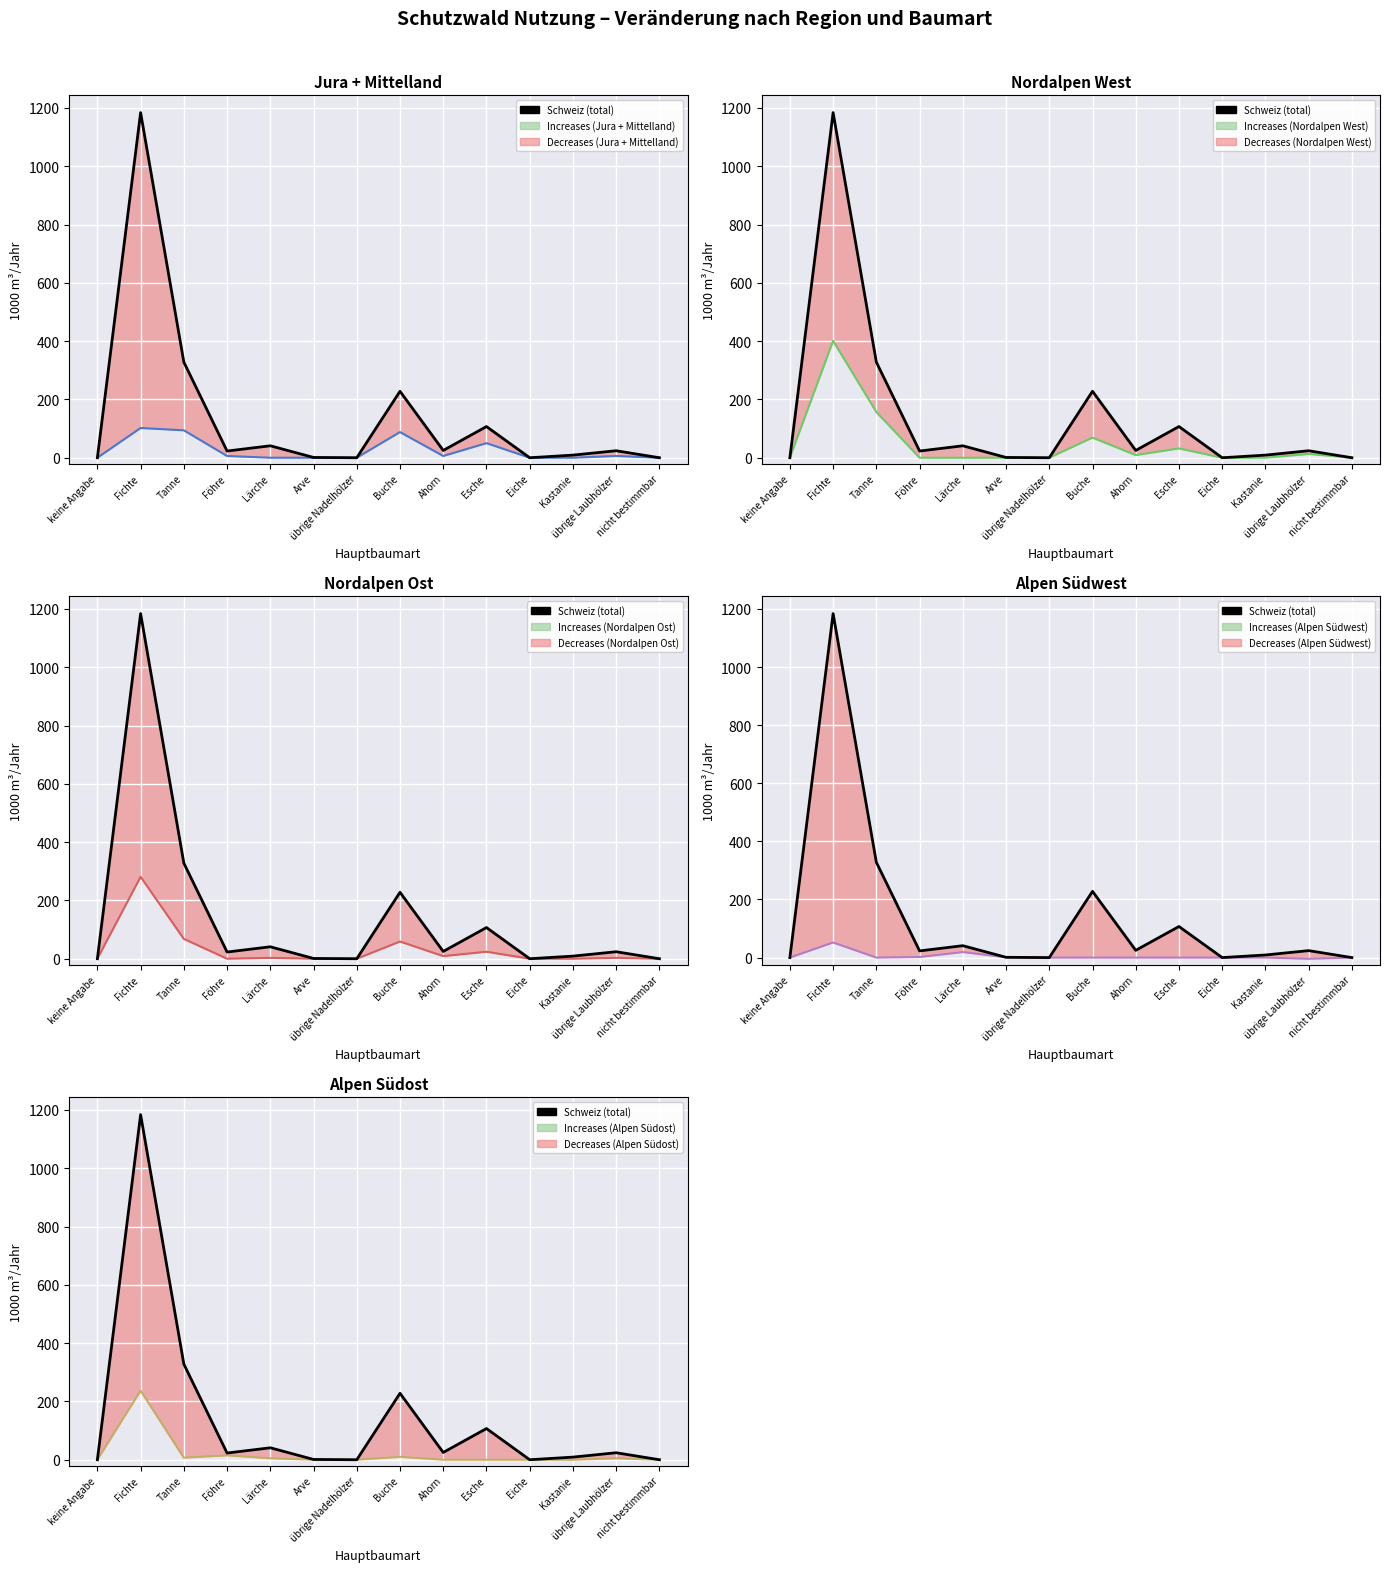

What is the average value of the Nordalpen West series?

49